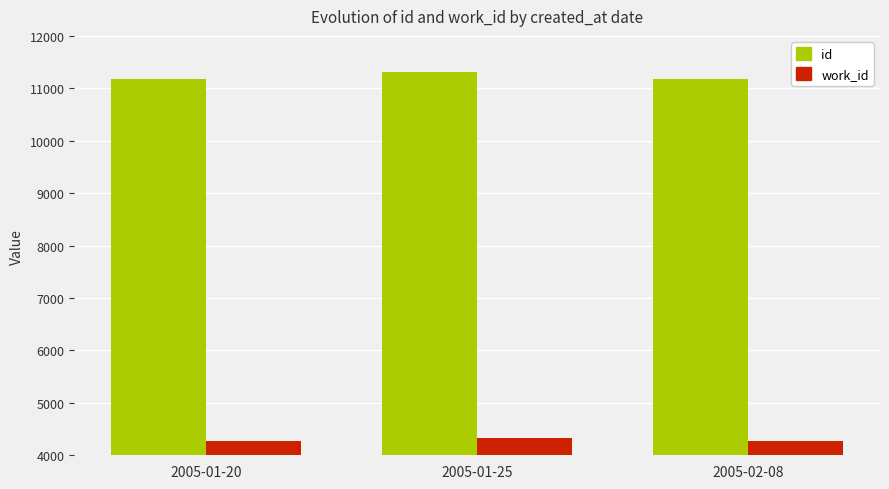

What is the spread (max minus min) of values at 2005-01-20?

6905